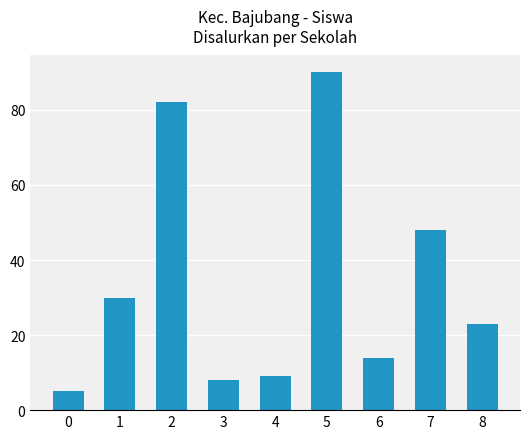

How many data points does each series have?

9